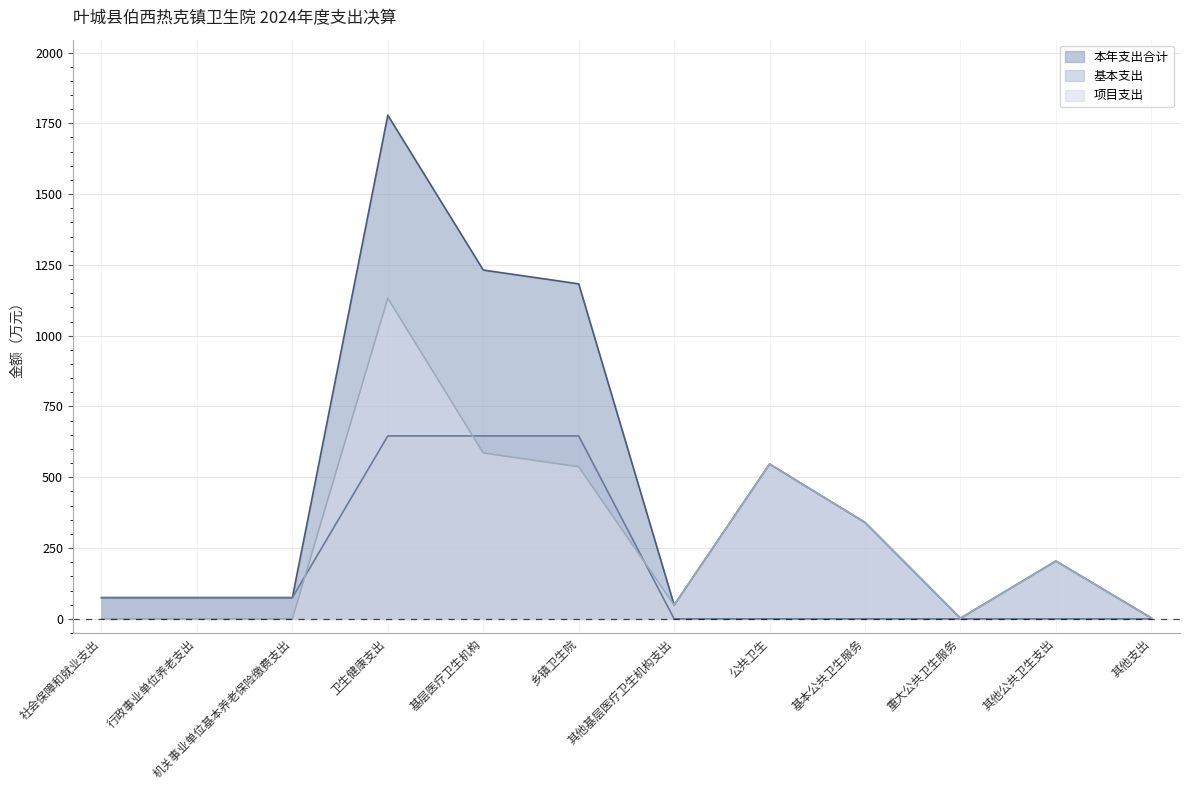

What is the total value across all series at 行政事业单位养老支出?

149.8